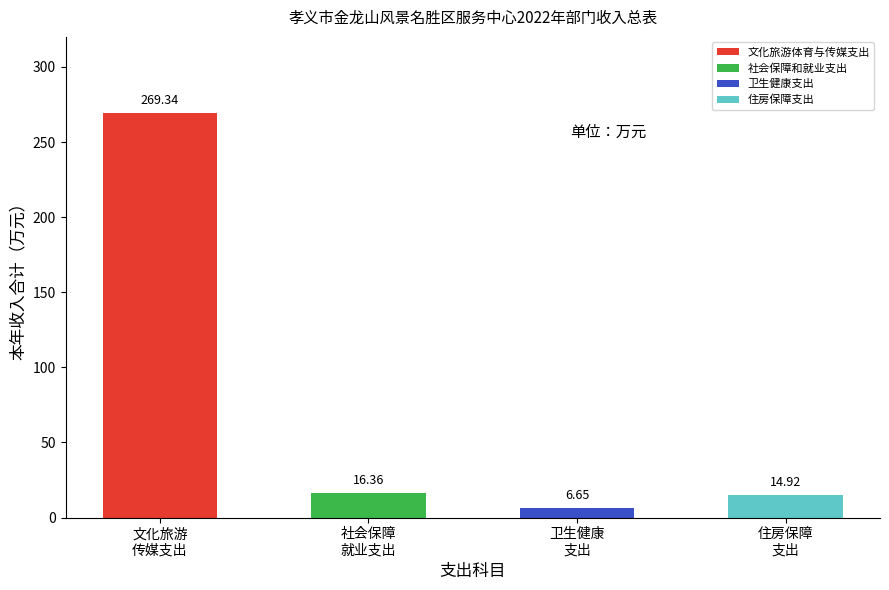

At which category does the chart reach its peak across all series?

文化旅游体育与传媒支出